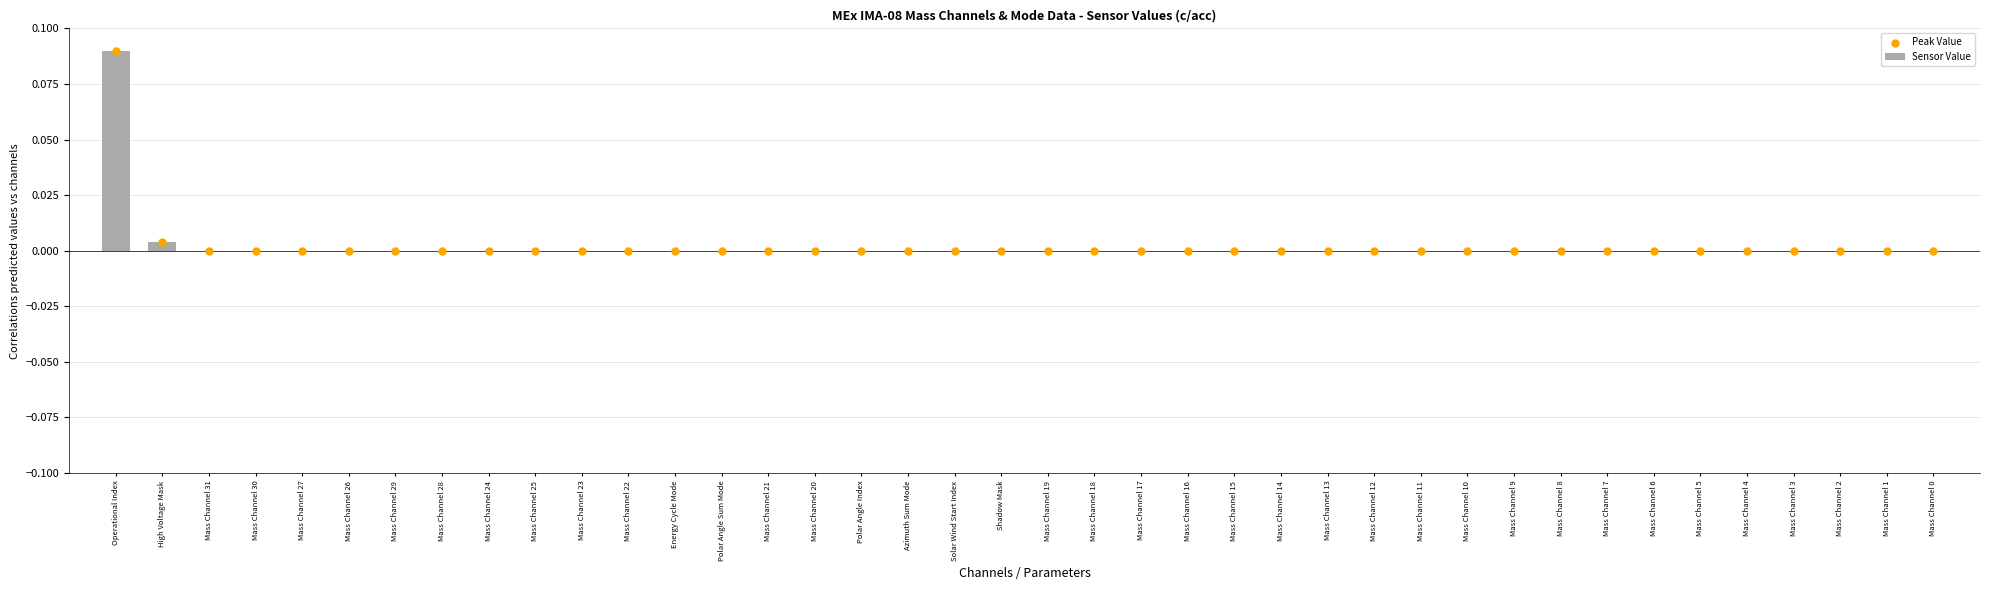

What are all the series names shown in the legend?

Sensor Value, Peak Value